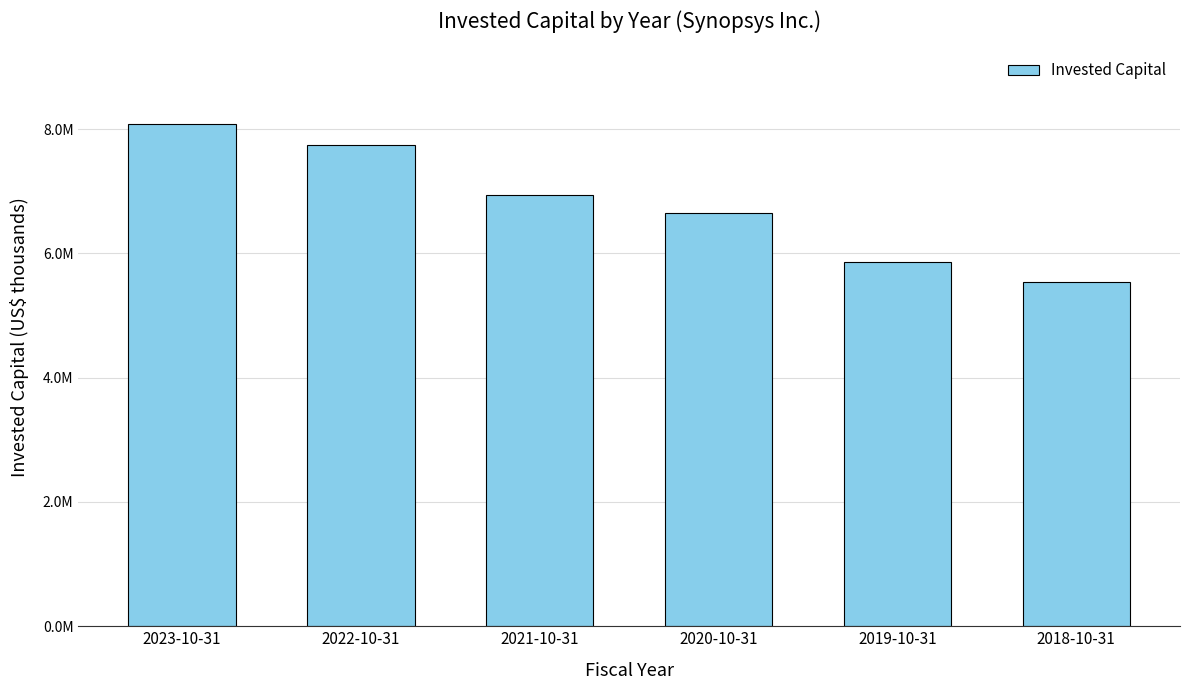

True or false: the data shows 7632713 at 2018-10-31.

False